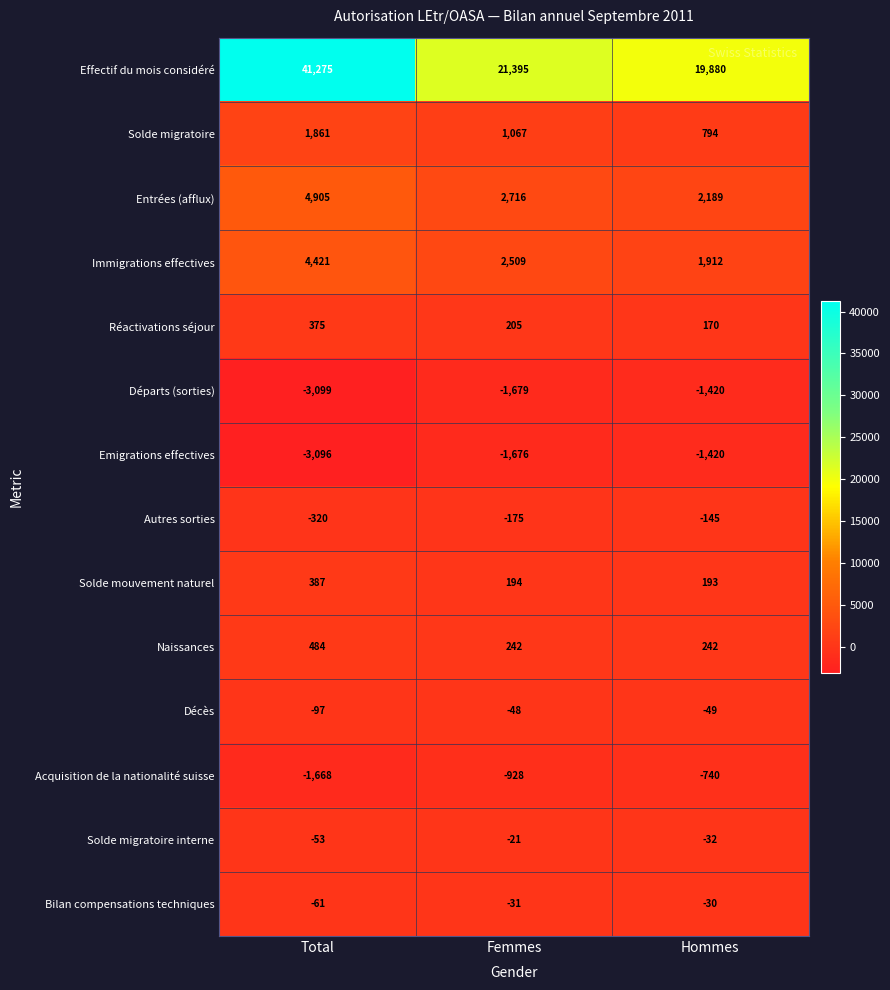

Which category has the lowest value in the Solde migratoire series?

Hommes